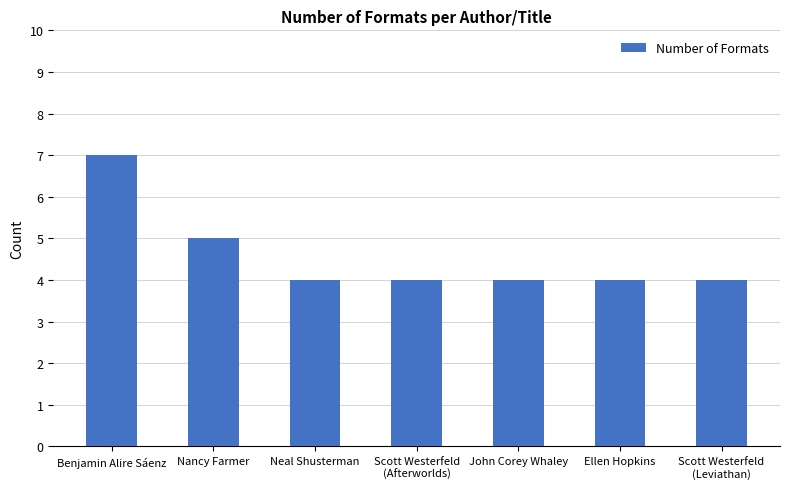

Reading left to right, transcribe all the data shown in this chart.

7	5	4	4	4	4	4